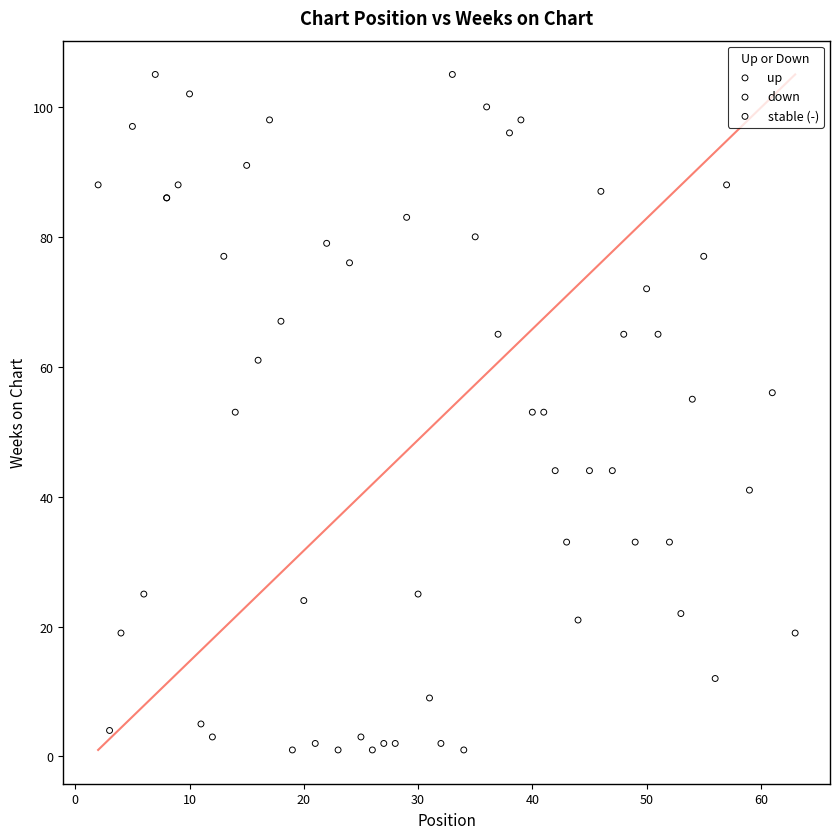

Which series reaches the minimum Y coordinate?

stable (-)